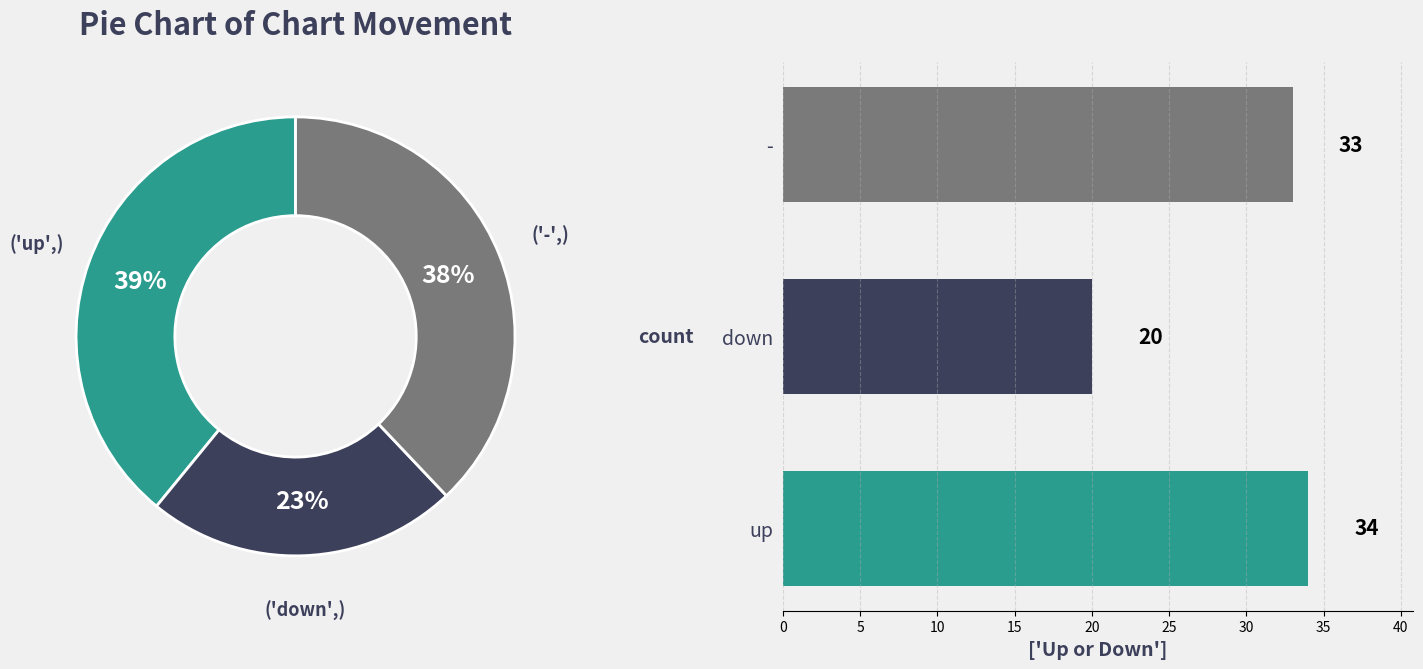

To the nearest percent, what is the difference between the largest and smallest slice percentages?

16%